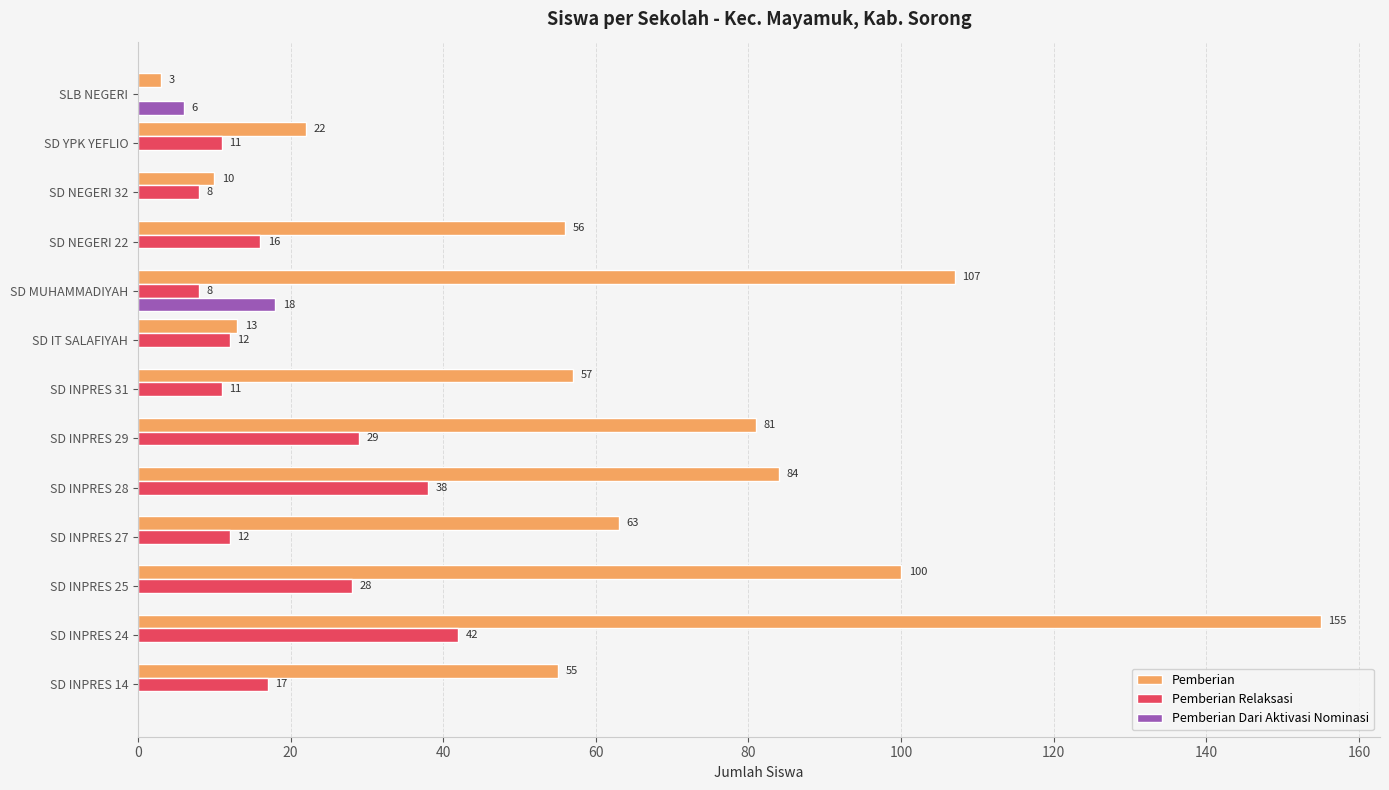

Which category has the highest value in the Pemberian series?

SD INPRES 24